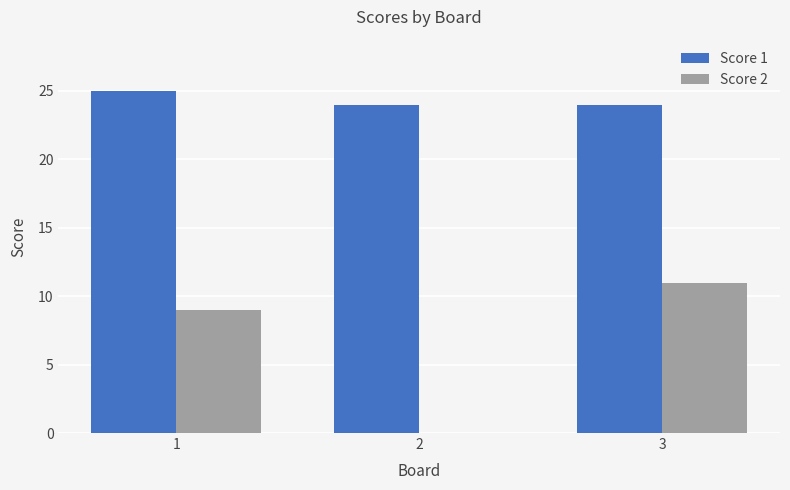

What is the maximum value shown in the chart?

25